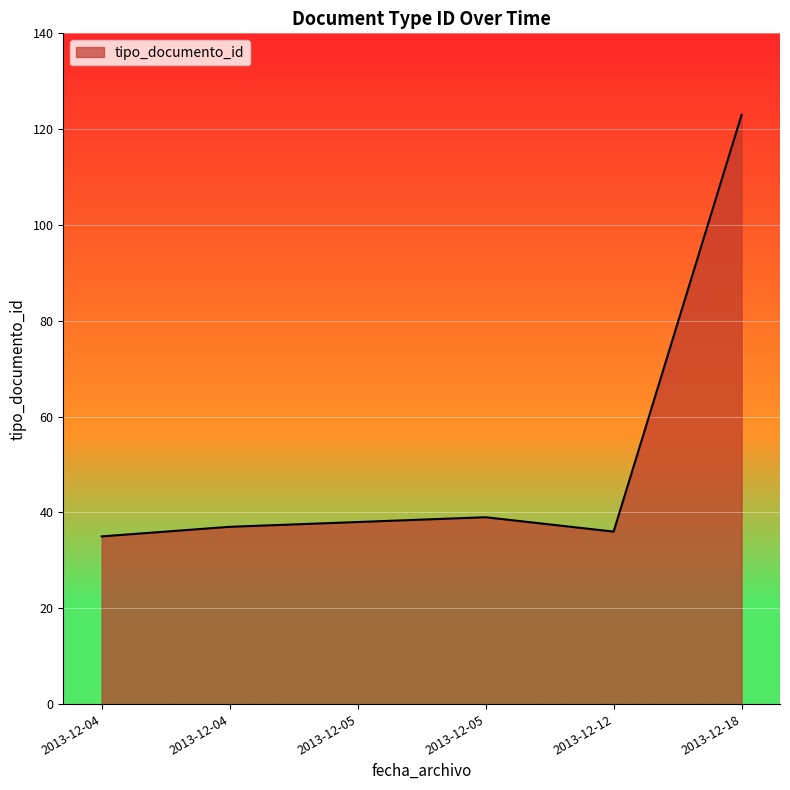

Rank the categories by value from lowest to highest.

2013-12-04, 2013-12-12, 2013-12-04, 2013-12-05, 2013-12-05, 2013-12-18